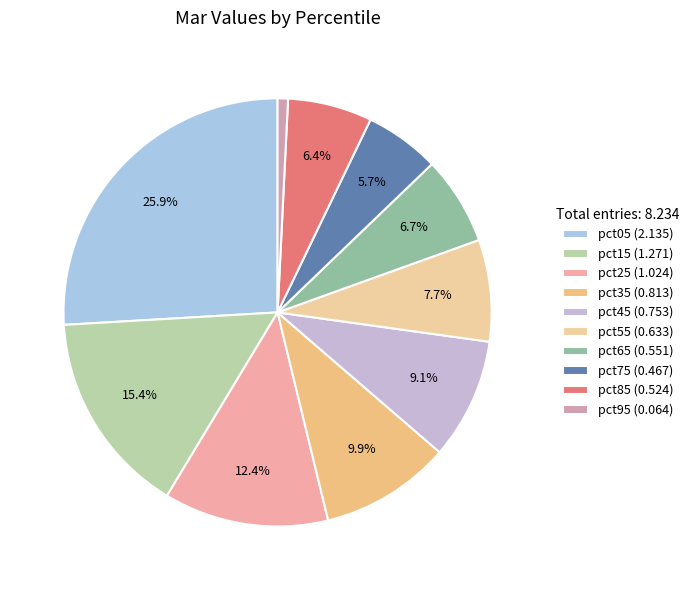

Which category has the smallest portion of the pie?

pct95